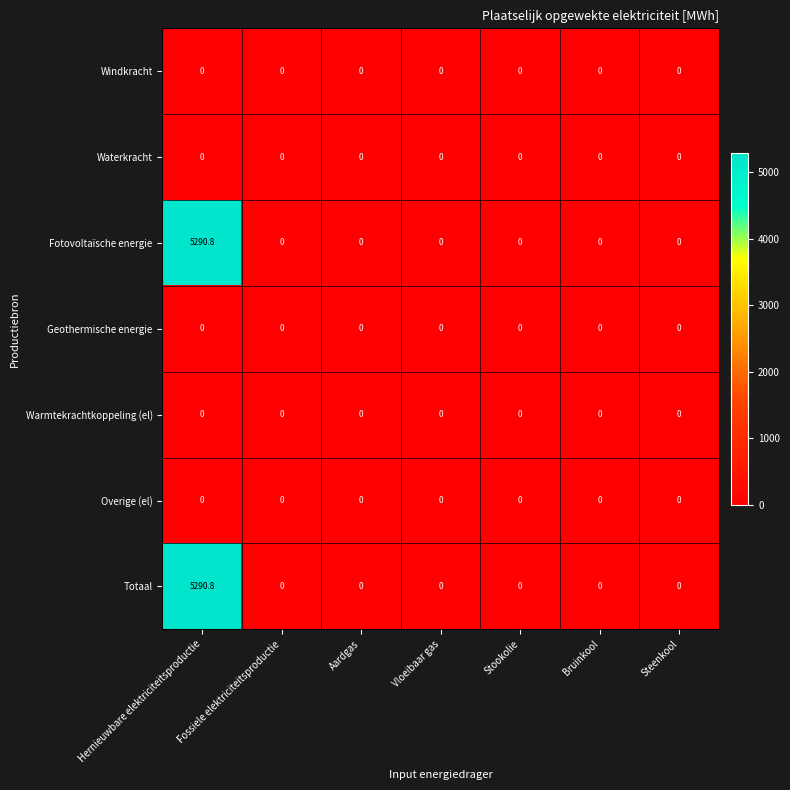

The Fotovoltaïsche energie series shows 0.0 at Stookolie. True or false?

True